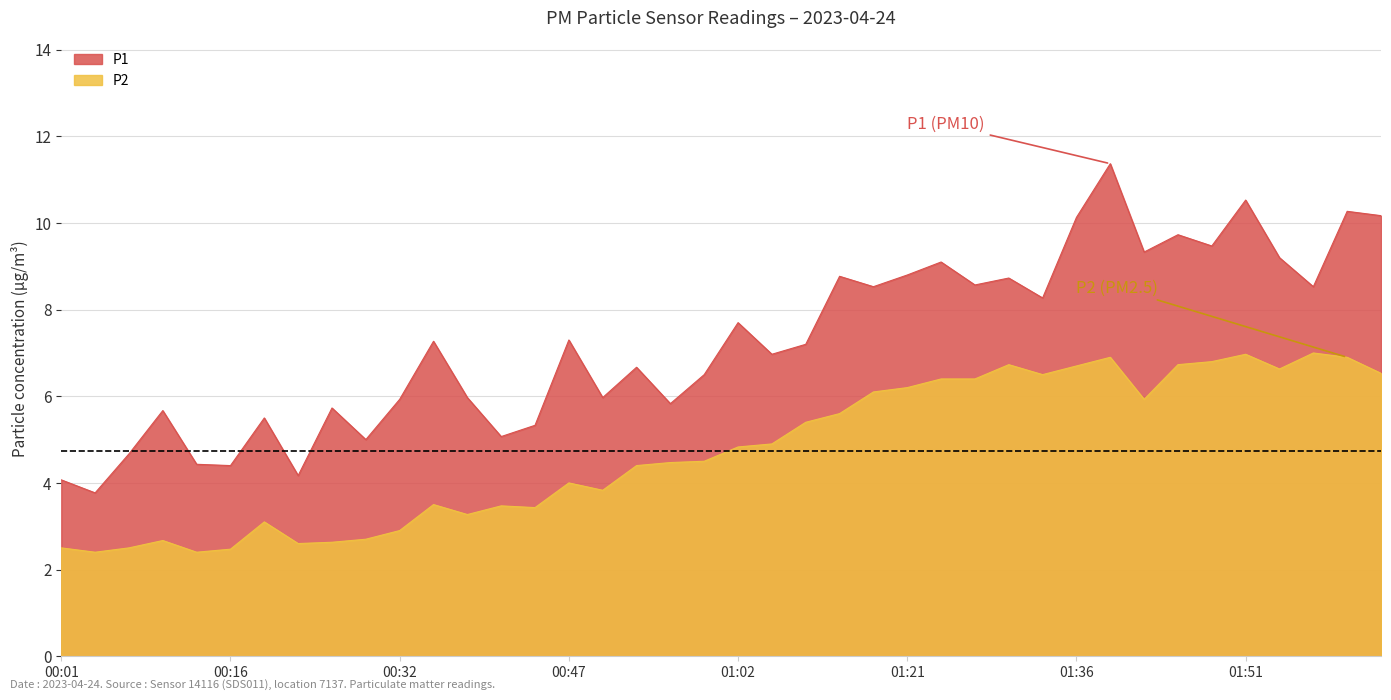

What is the average value of the P2 series?

4.7